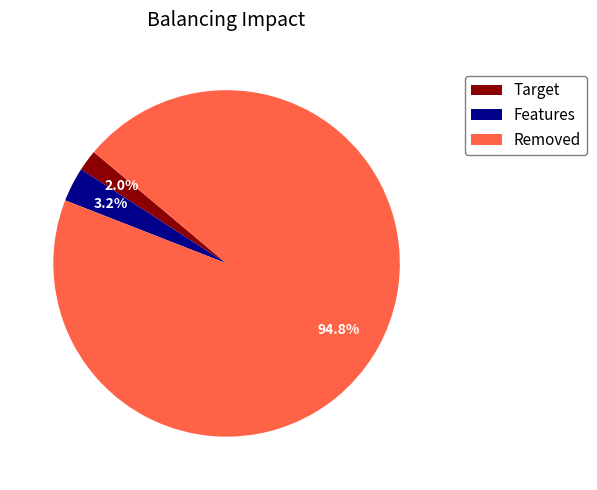

Combined, do Target and Features account for over 50%?

No